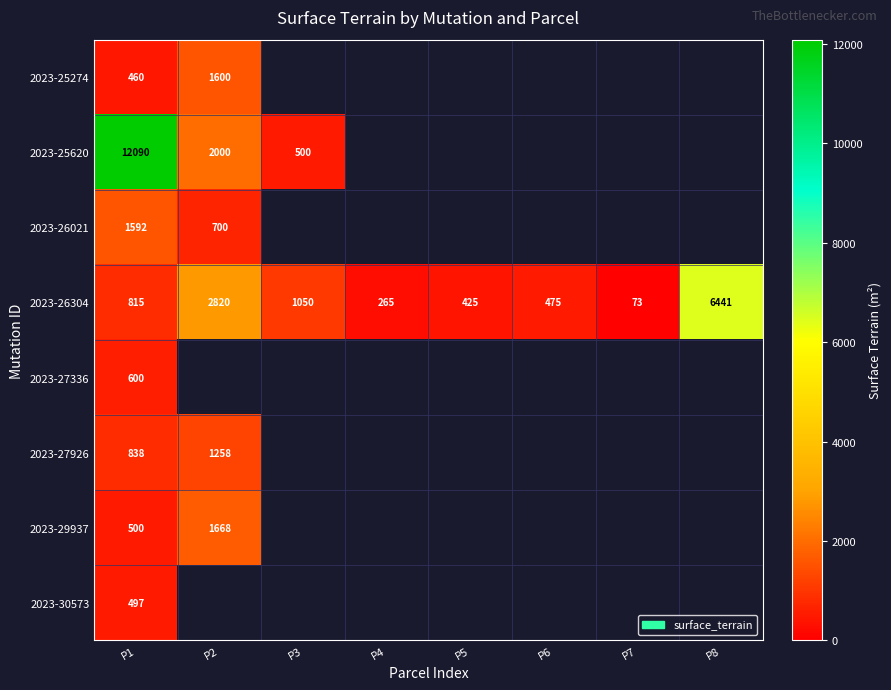

What is the spread (max minus min) of values at P2?

2120.0